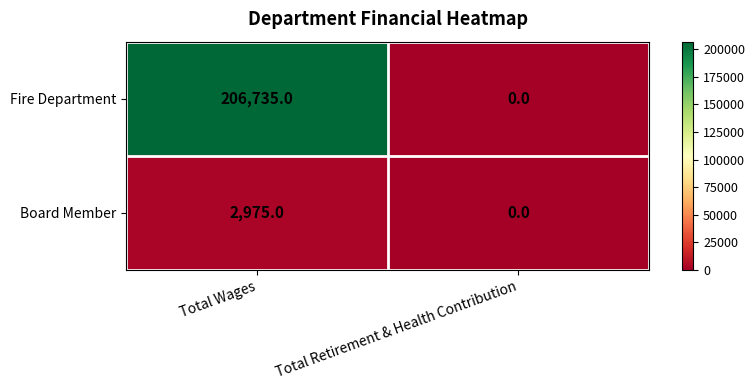

What is the sum of the Fire Department values at Total Retirement & Health Contribution and Total Wages?

206735